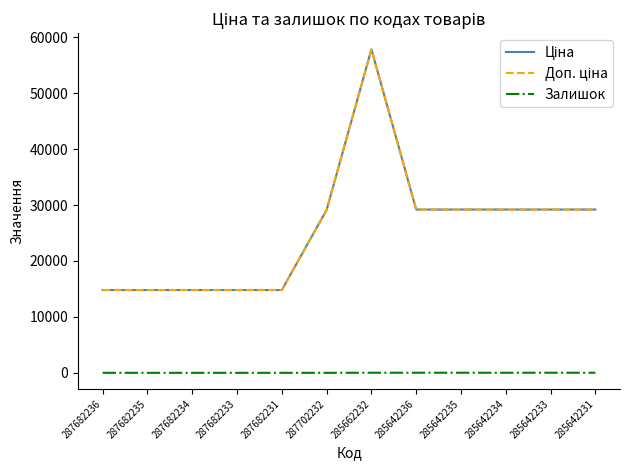

The Залишок series shows 16.0 at 285662232. True or false?

True